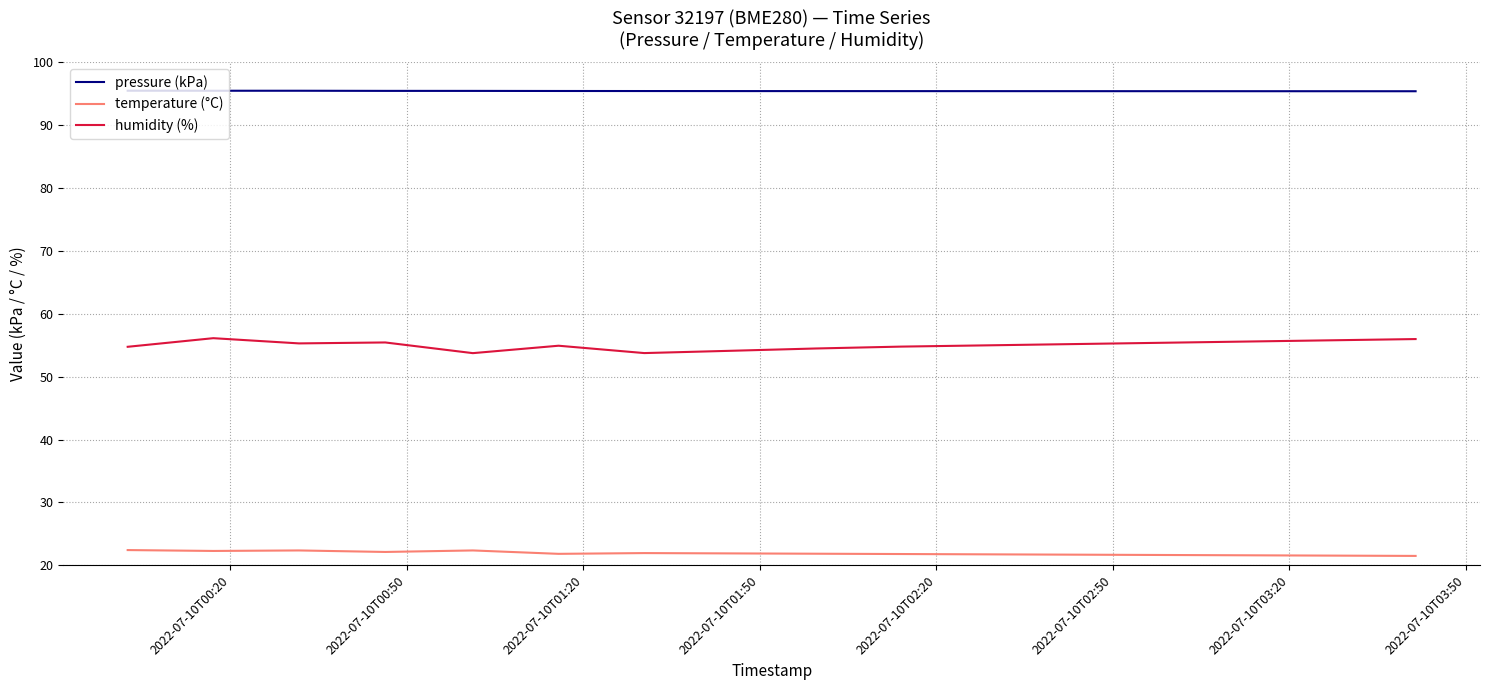

Which series has the largest range (max minus min)?

humidity (%)